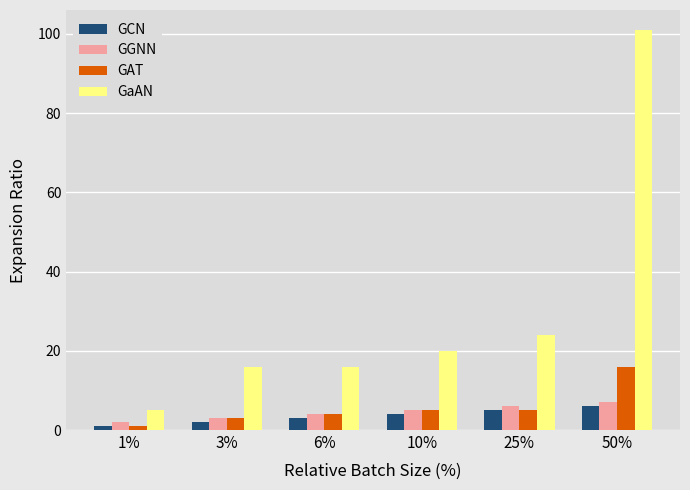

What position from the left is 6%?

3